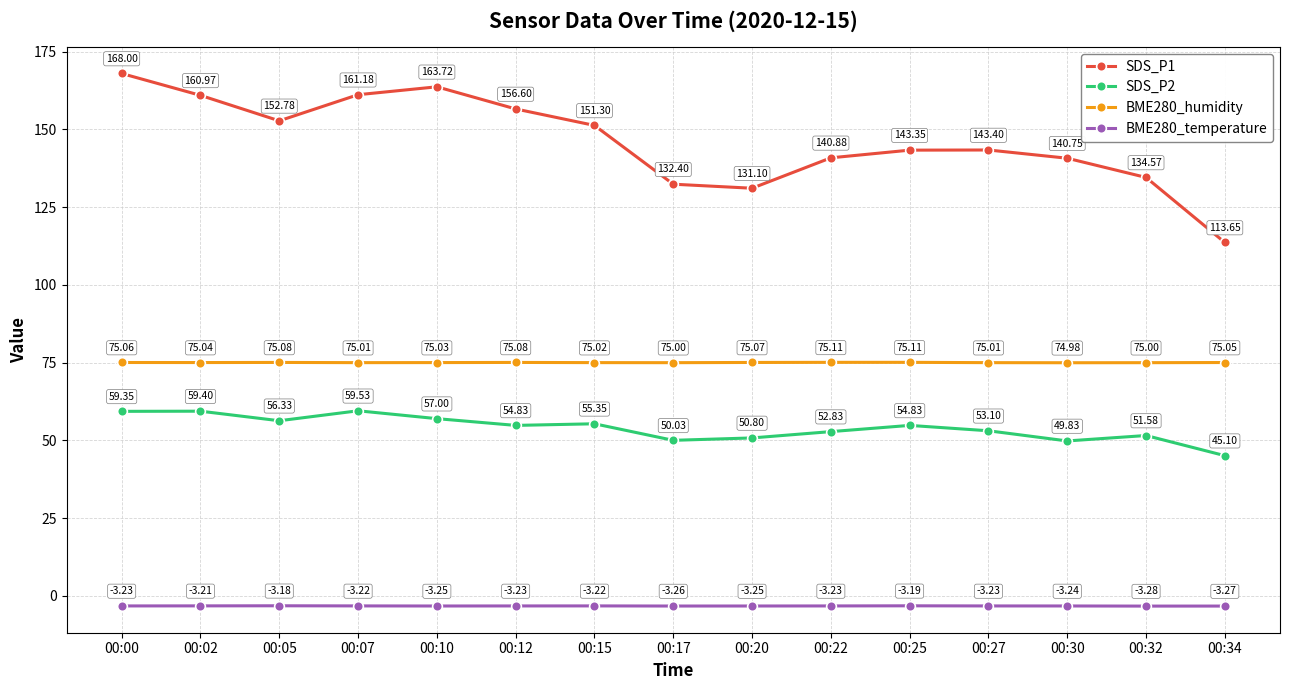

At which label does BME280_humidity first exceed 75?

00:00